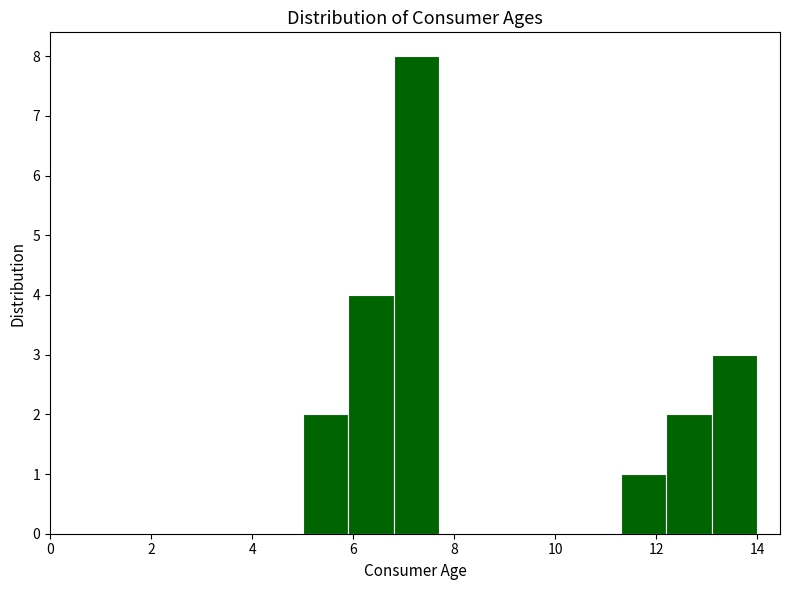

Reading left to right, transcribe this chart: for each bar, give the range it covers on the x-axis and its height. Neither the bar edges nor the heights are printed on the chart, so give them approximately, as read against the axes.

5.0 to 5.9: 2
5.9 to 6.8: 4
6.8 to 7.7: 8
7.7 to 8.6: 0
8.6 to 9.5: 0
9.5 to 10.4: 0
10.4 to 11.3: 0
11.3 to 12.2: 1
12.2 to 13.1: 2
13.1 to 14.0: 3